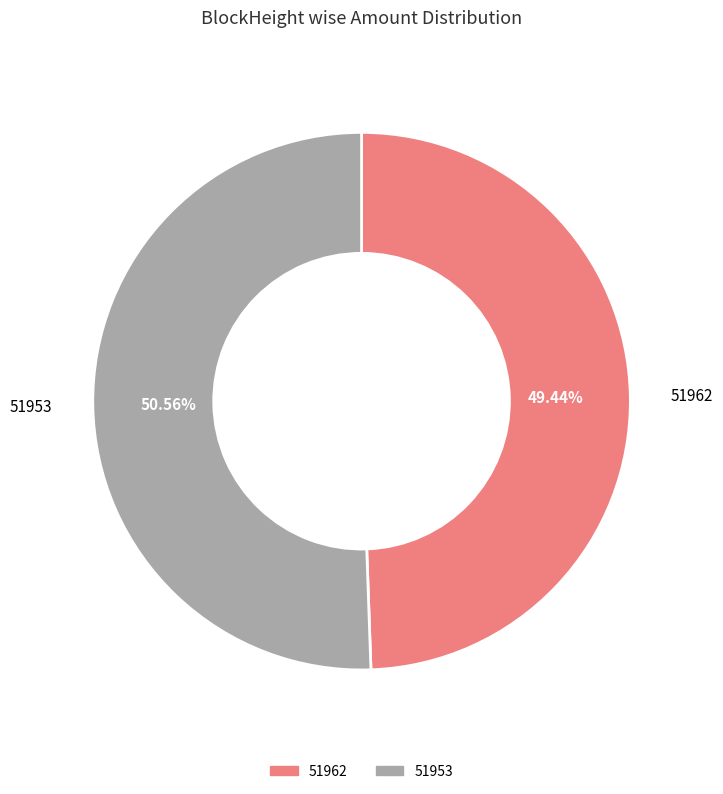

What percentage is the 51953 slice, to the nearest percent?

51%